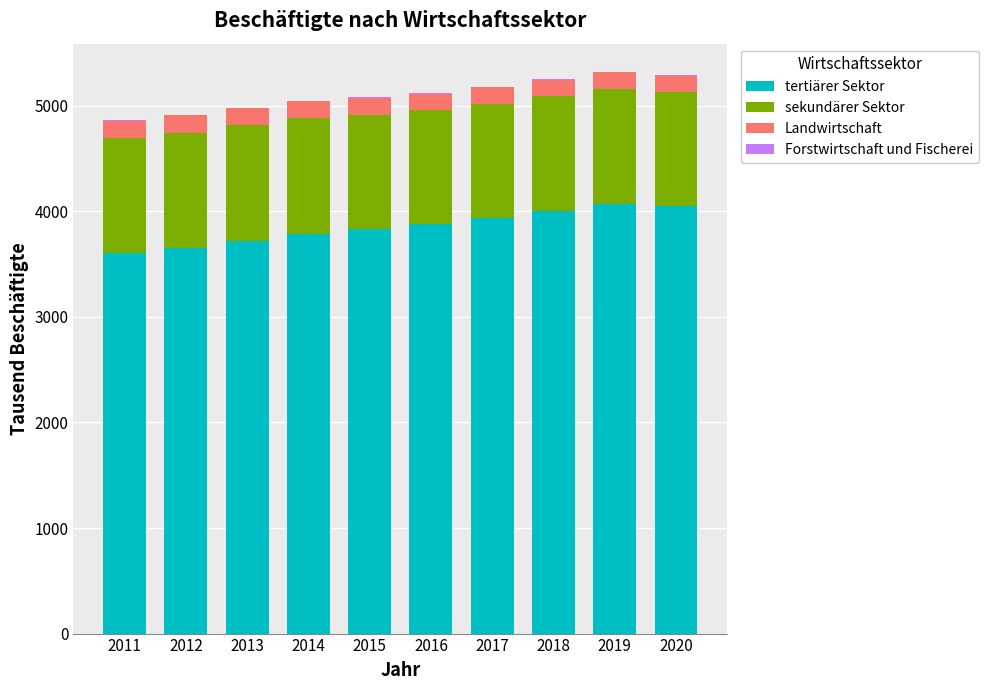

True or false: tertiärer Sektor has a value of 5734.5 at 2016.

False